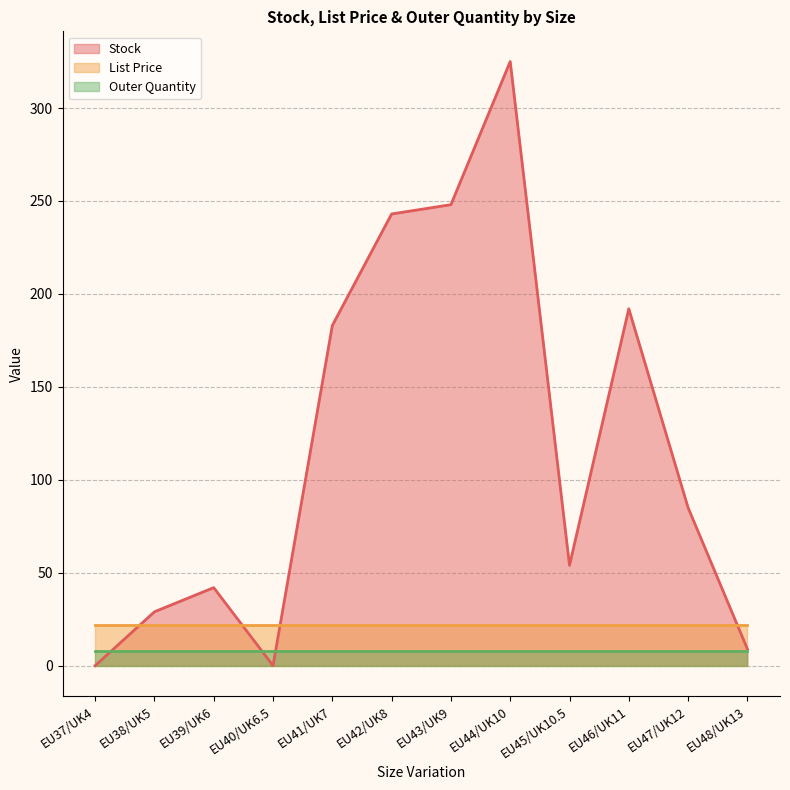

At which label does List Price reach its minimum?

EU37/UK4